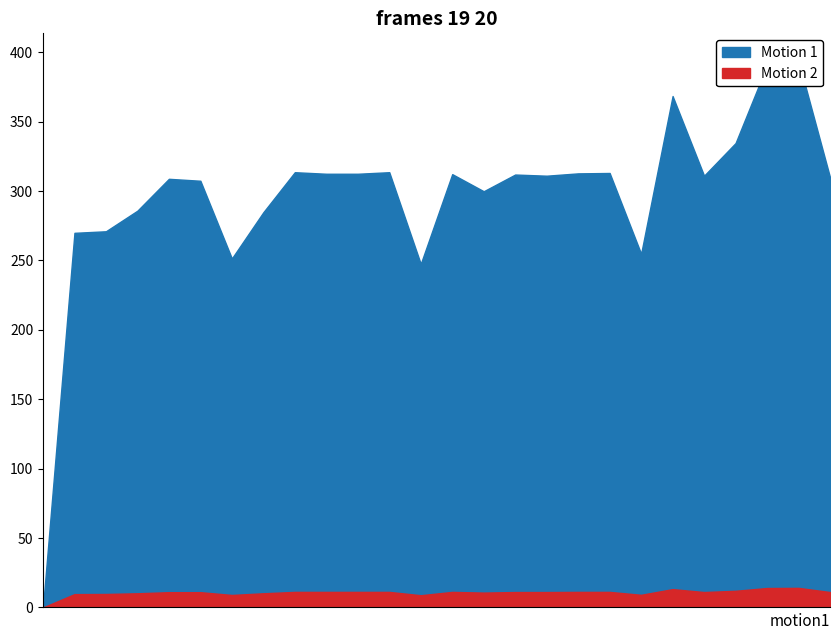

True or false: Motion 2 and Motion 1 cross at least once.

False